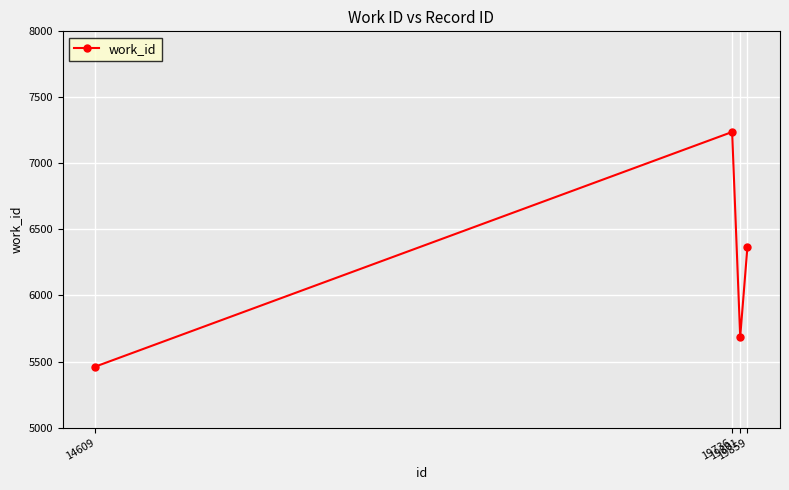

Reading left to right, transcribe all the data shown in this chart.

14609=5462	19736=7238	19801=5686	19859=6366